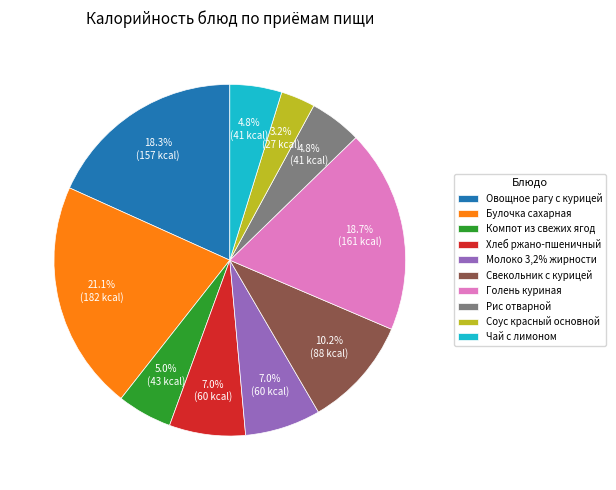

True or false: Голень куриная accounts for 6% of the total.

False